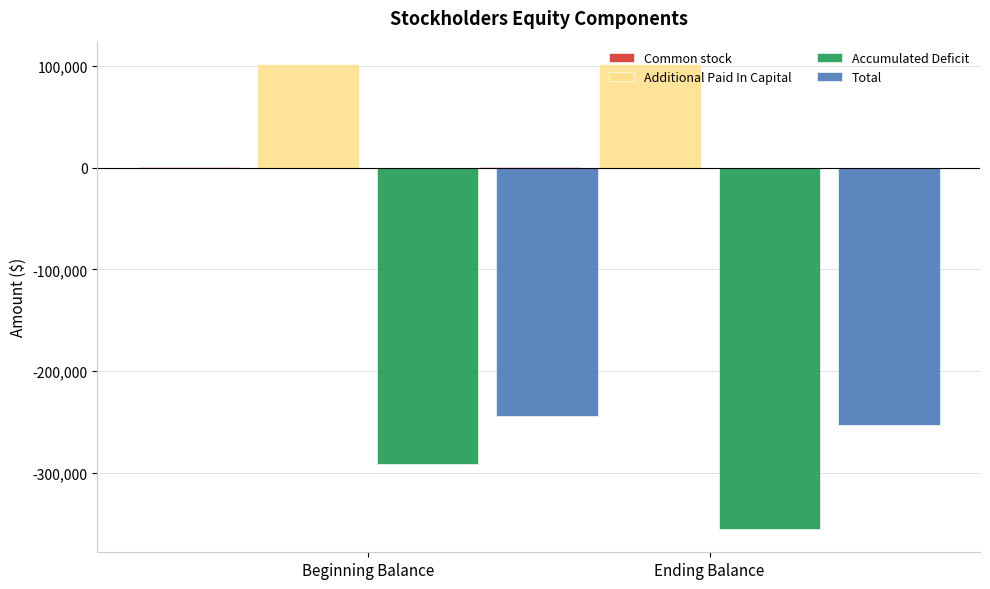

Which label corresponds to the largest value in the chart?

Beginning Balance